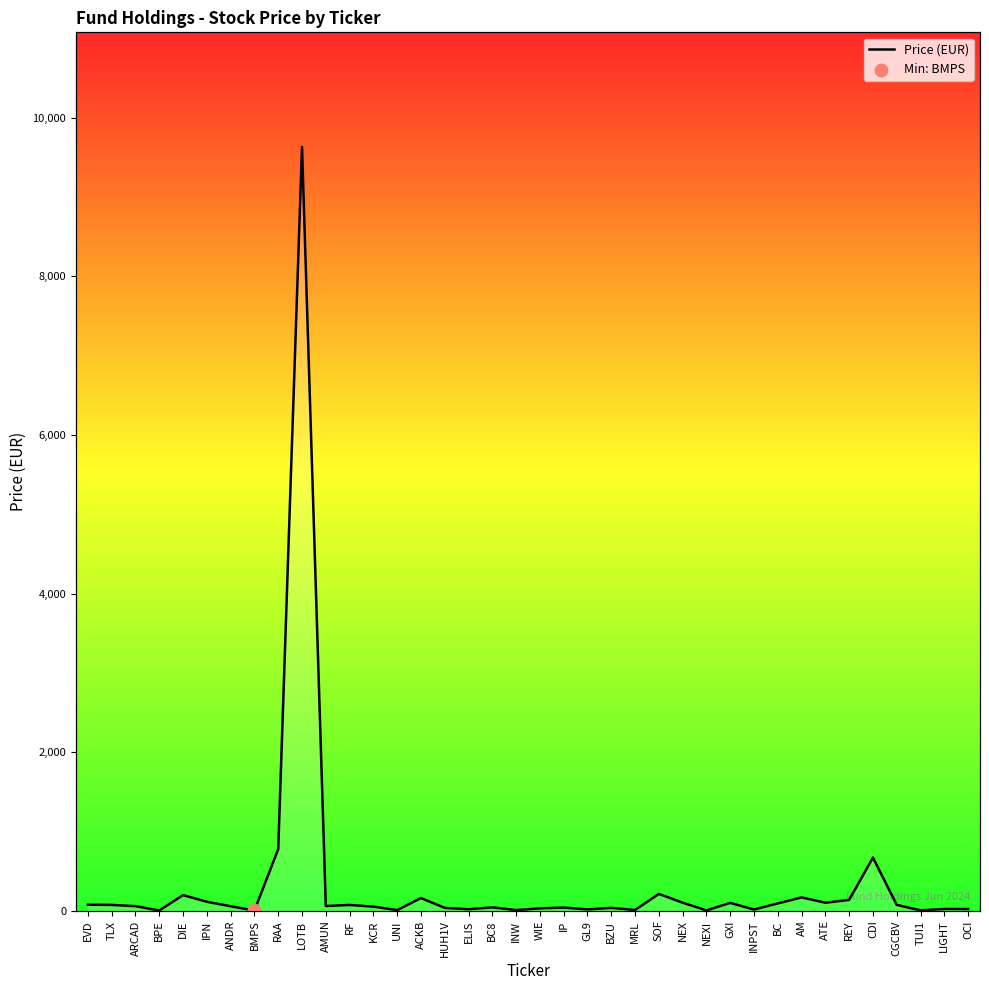

What is the change in value from IP to GXI?

+58.8